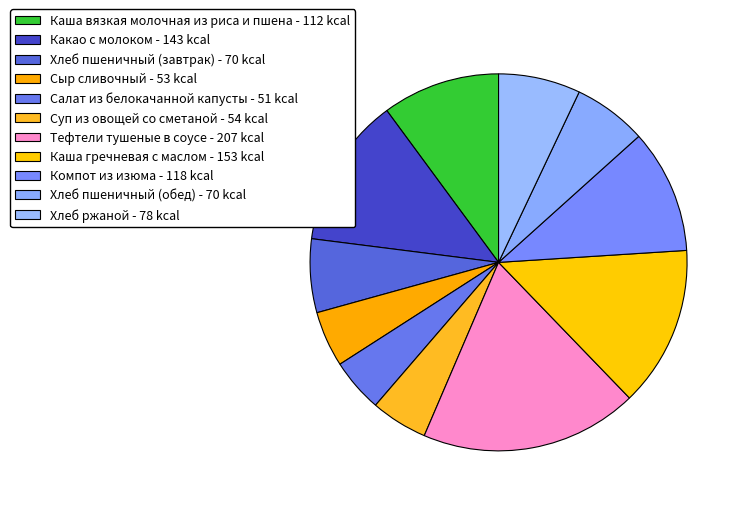

How many segments does this pie chart have?

11